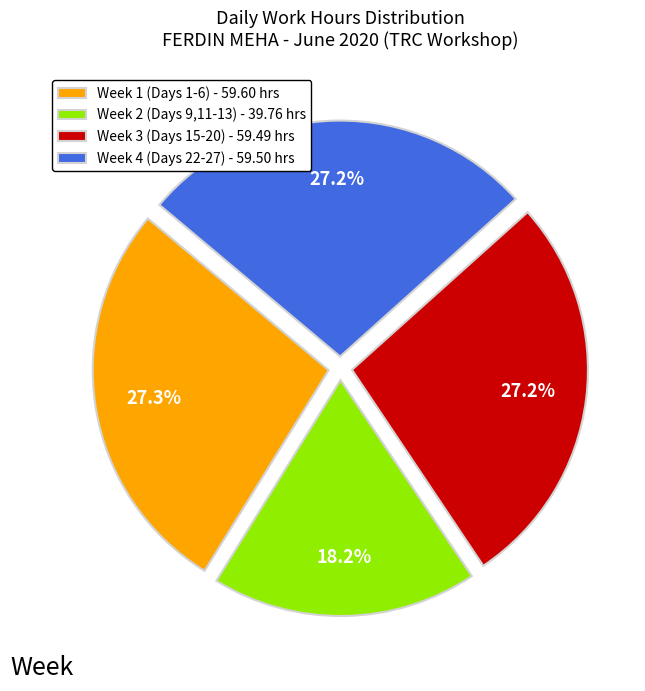

What percentage do Week 4 (Days 22-27) - 59.50 hrs and Week 3 (Days 15-20) - 59.49 hrs together represent?

54.5%